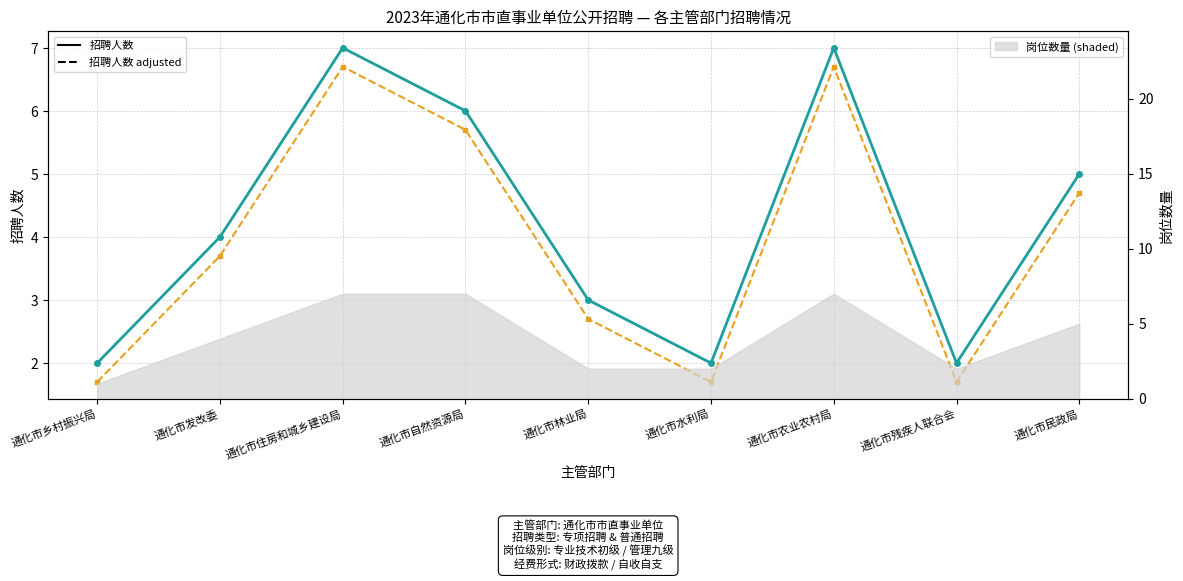

At which label is 招聘人数 (solid) closest to 4?

通化市发改委